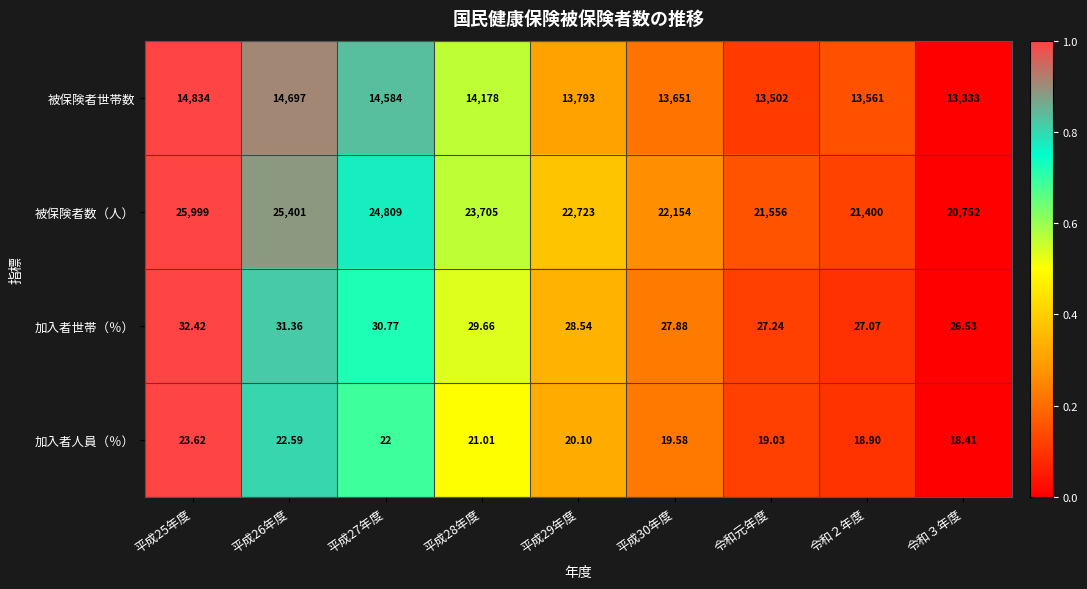

At 平成26年度, list the series in order from largest to smallest.

被保険者数（人）, 被保険者世帯数, 加入者世帯（％）, 加入者人員（％）